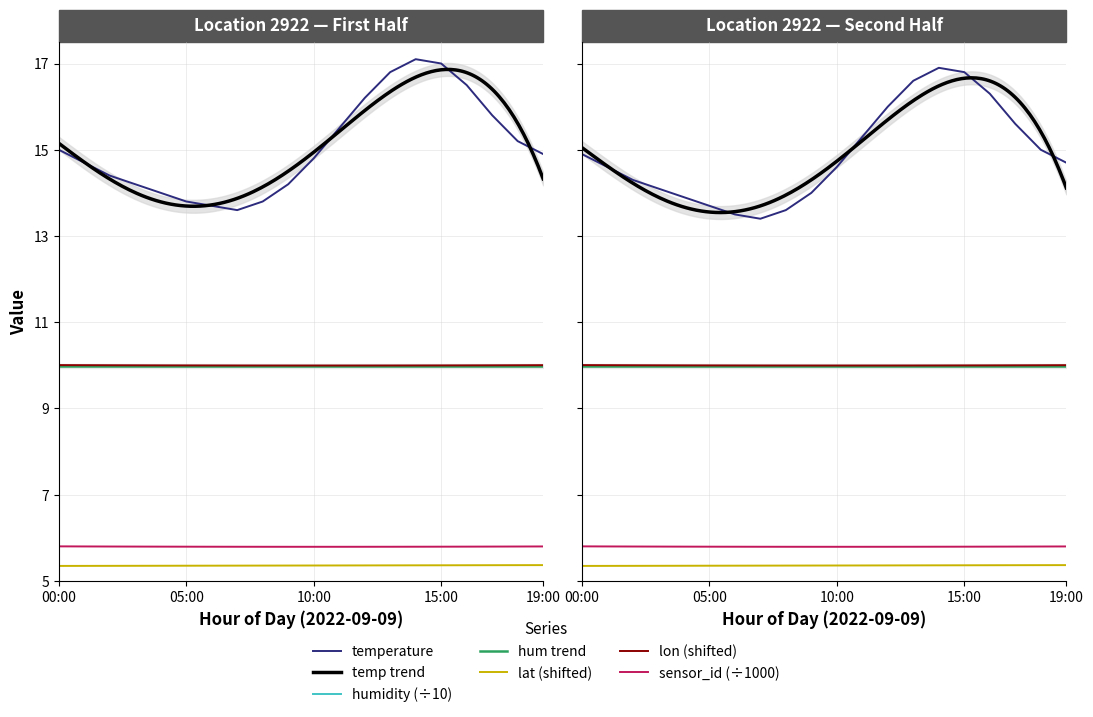

What is the ratio of the value at 16:00 to the value at 17:00?

1.0